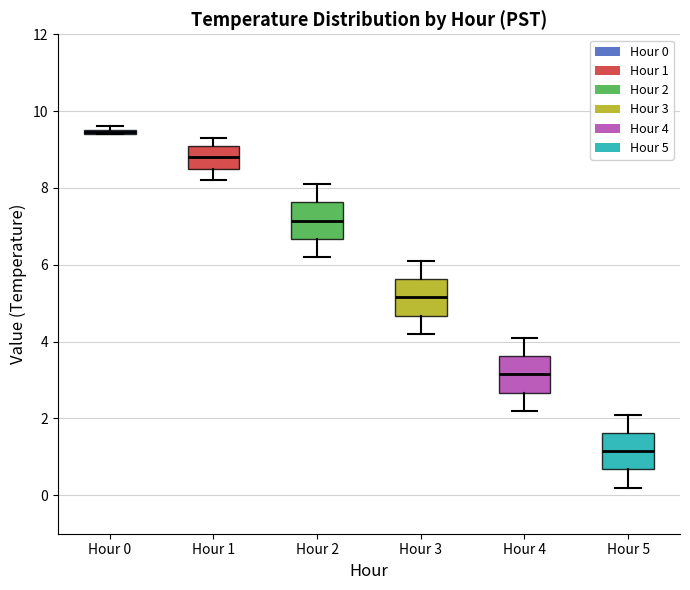

Where does the lower whisker of the box for Hour 1 end on the y-axis? The values are not printed on the chart, so give them approximately, as read against the axis.

8.2